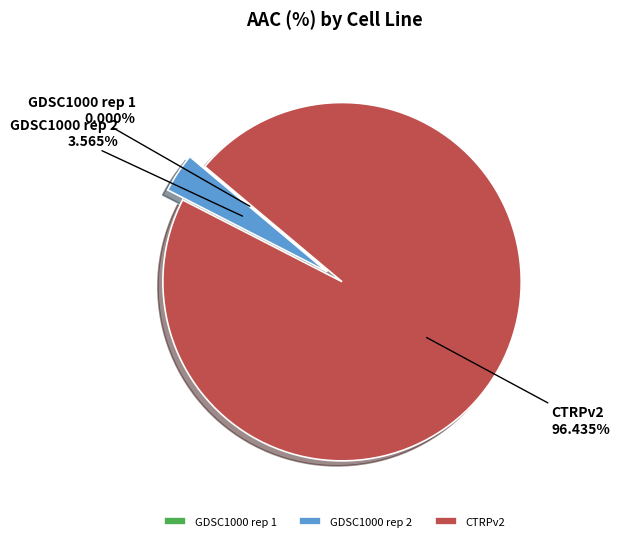

To the nearest percent, what is the average slice percentage?

33%